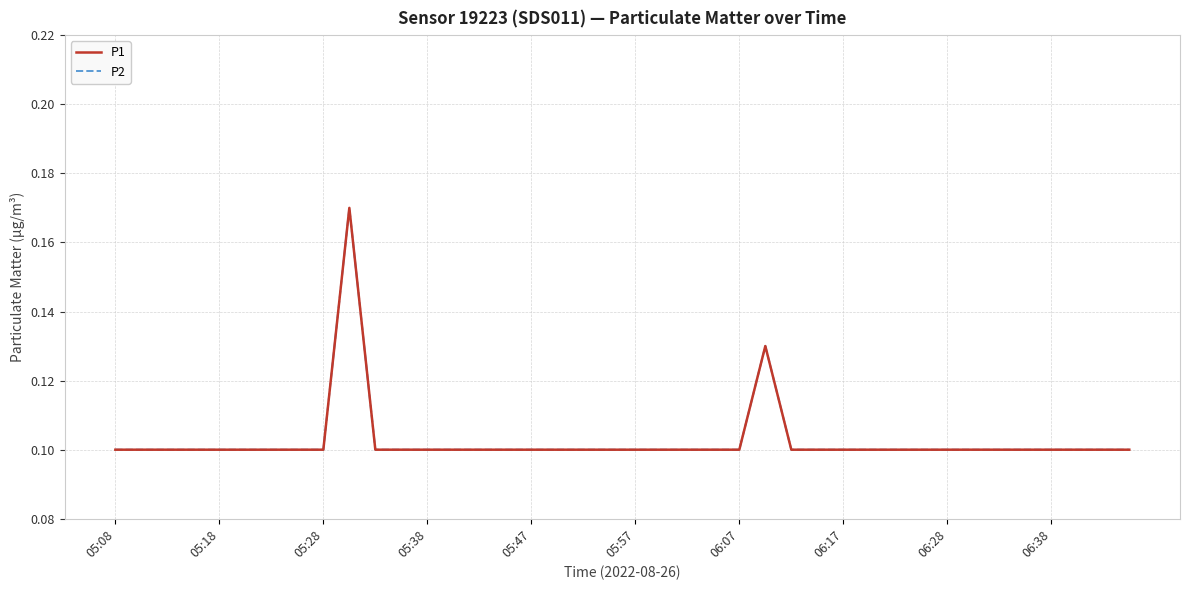

Does the chart display data point markers on the line(s)?

No